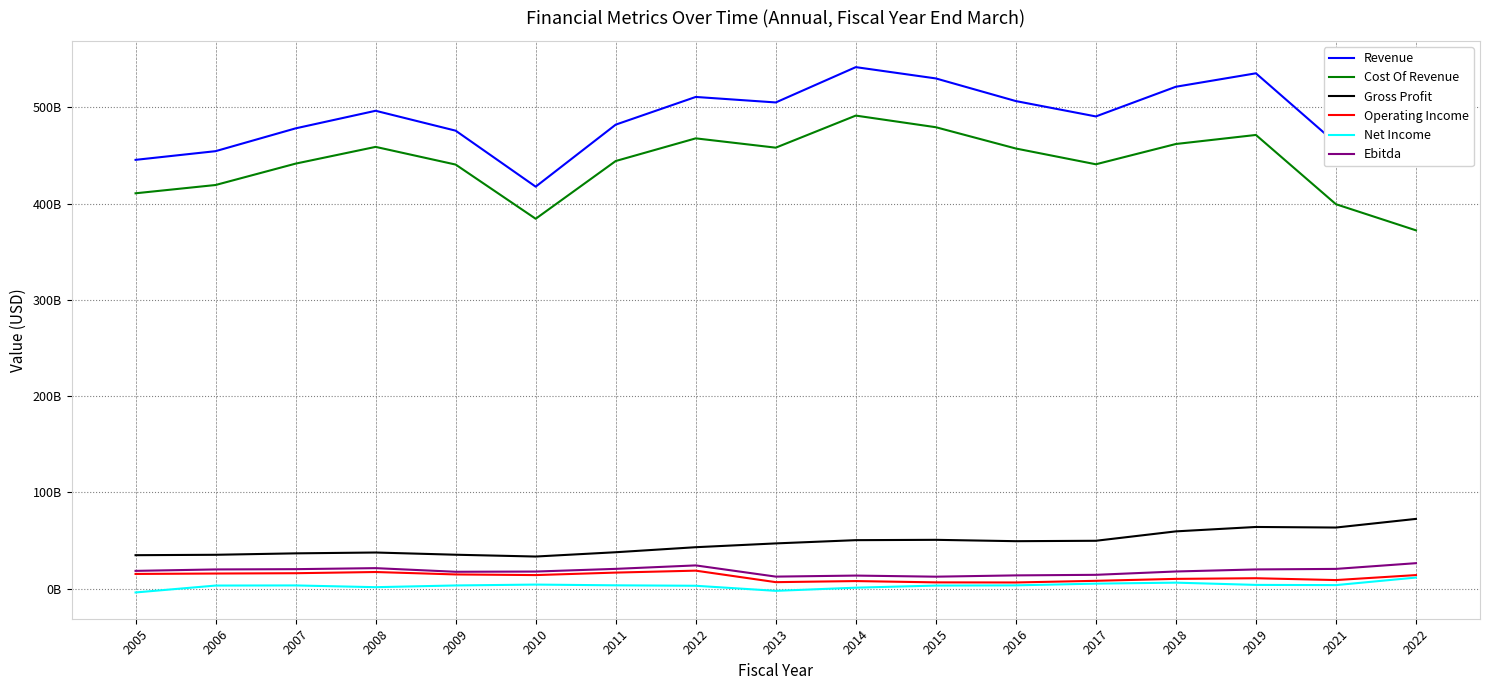

Which has a higher value, 2005 or 2006?

2006